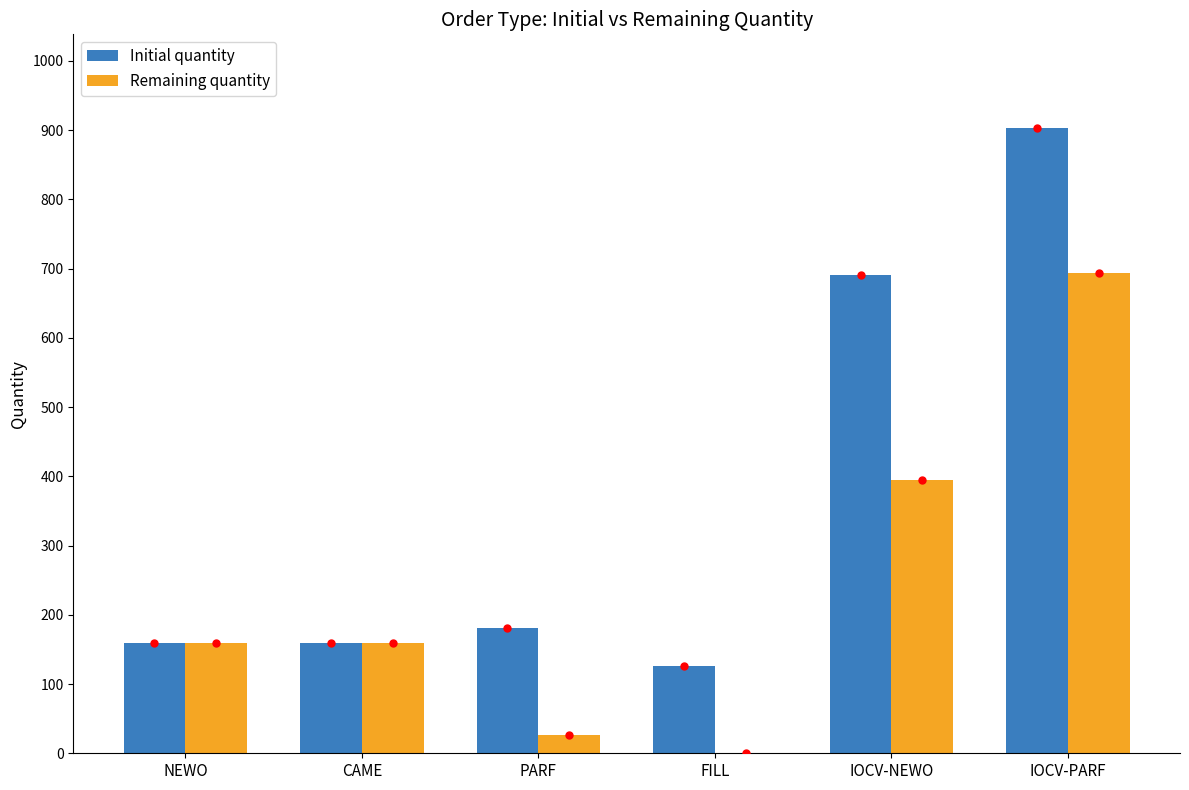

How many series are shown in this chart?

2